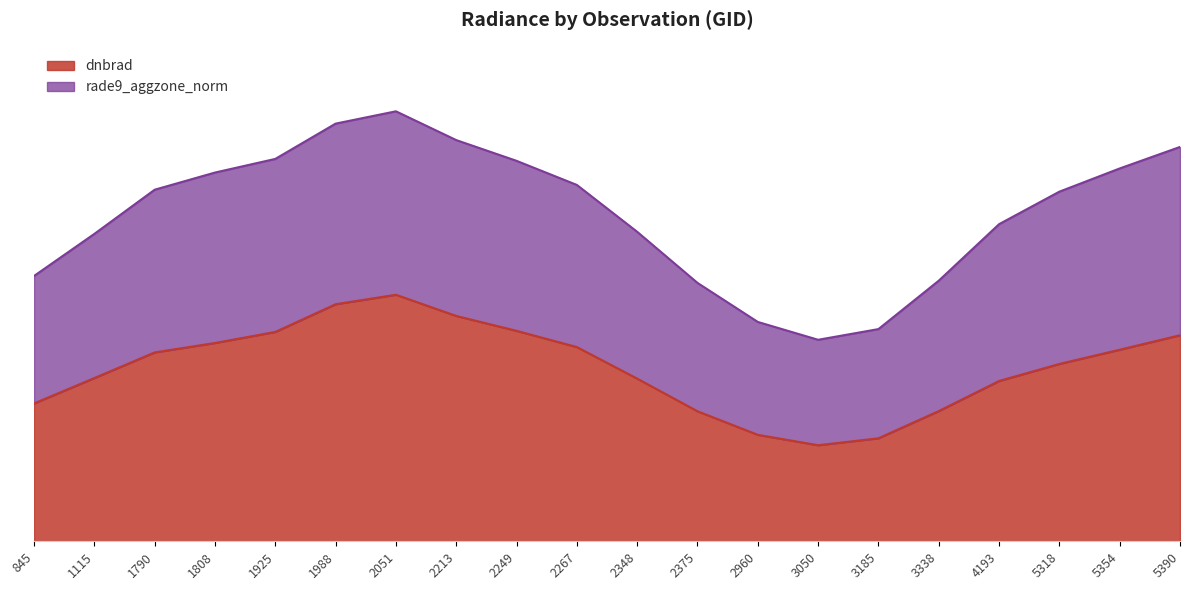

What is the greatest value displayed?

21.8